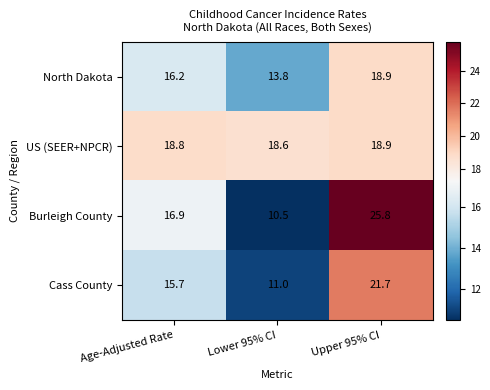

What is the average value of the US (SEER+NPCR) series?

18.8